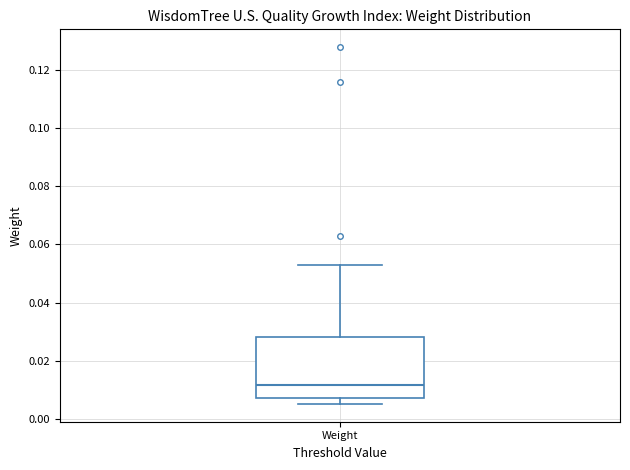

Read this box plot against the y-axis: the position of the median line, the range covered by the box, and the ends of both whiskers. The values are not printed on the chart, so give them approximately, as read against the axis.

median 0.012, box 0.008 to 0.028, whiskers 0.006 to 0.052